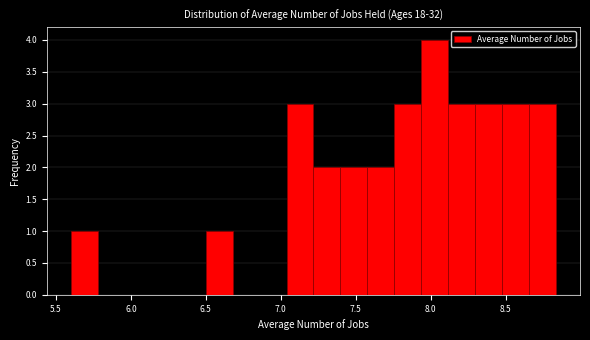

Around what value on the x-axis is the tallest bar? Give the approximate position of its centre, as read against the axis.

8.05